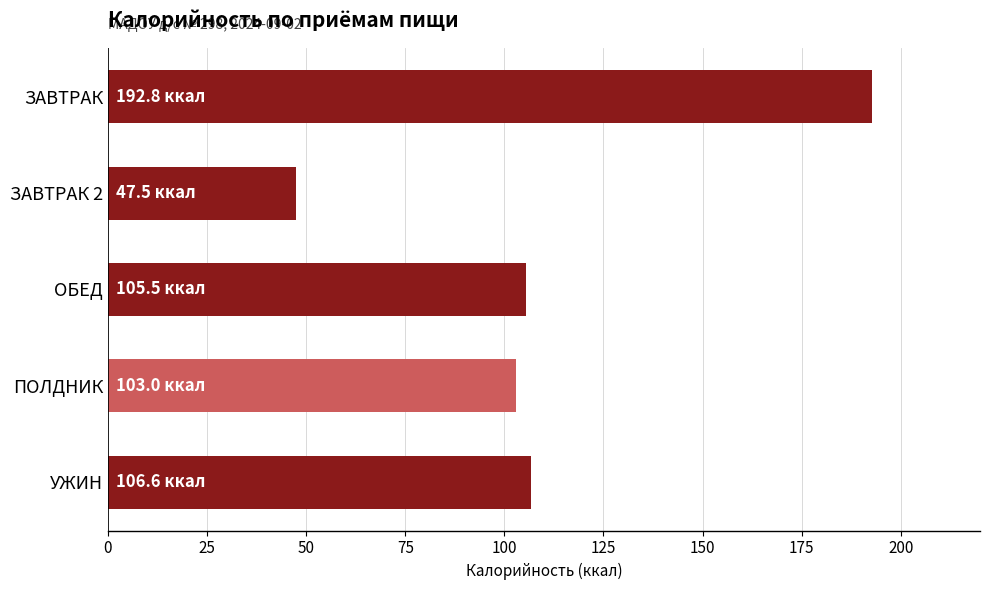

True or false: the data shows 340.4 at ЗАВТРАК.

False